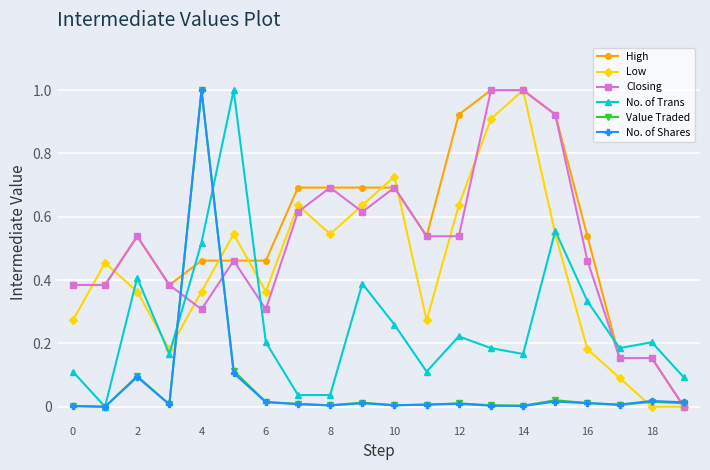

What is the highest value of the High series?

1.0